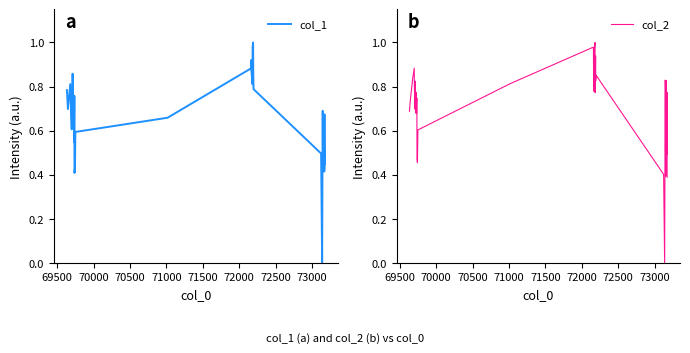

True or false: col_2 and col_1 intersect in this chart.

True